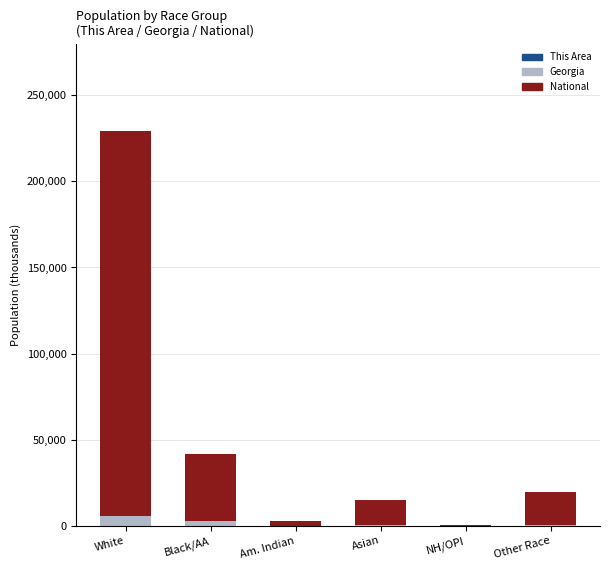

At which category is the sum across all series the highest?

White